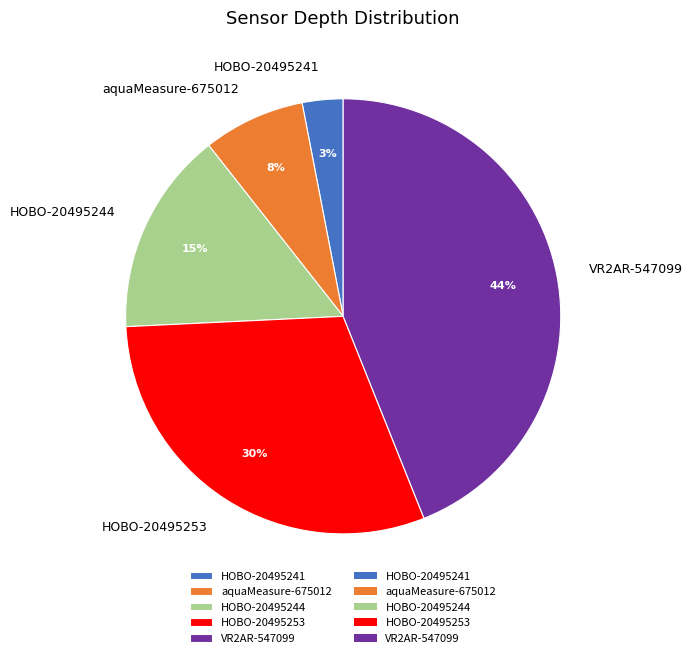

Rank the categories by value from highest to lowest.

VR2AR-547099, HOBO-20495253, HOBO-20495244, aquaMeasure-675012, HOBO-20495241